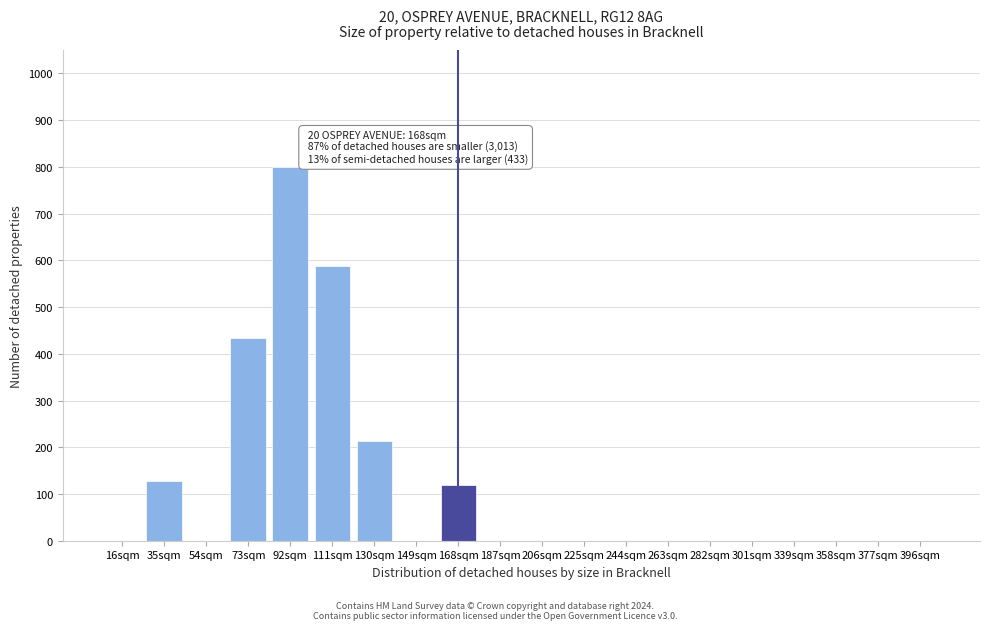

Reading left to right, extract all data points from this chart.

16sqm=0	35sqm=127	54sqm=0	73sqm=433	92sqm=800	111sqm=587	130sqm=213	149sqm=0	168sqm=120	187sqm=0	206sqm=0	225sqm=0	244sqm=0	263sqm=0	282sqm=0	301sqm=0	339sqm=0	358sqm=0	377sqm=0	396sqm=0